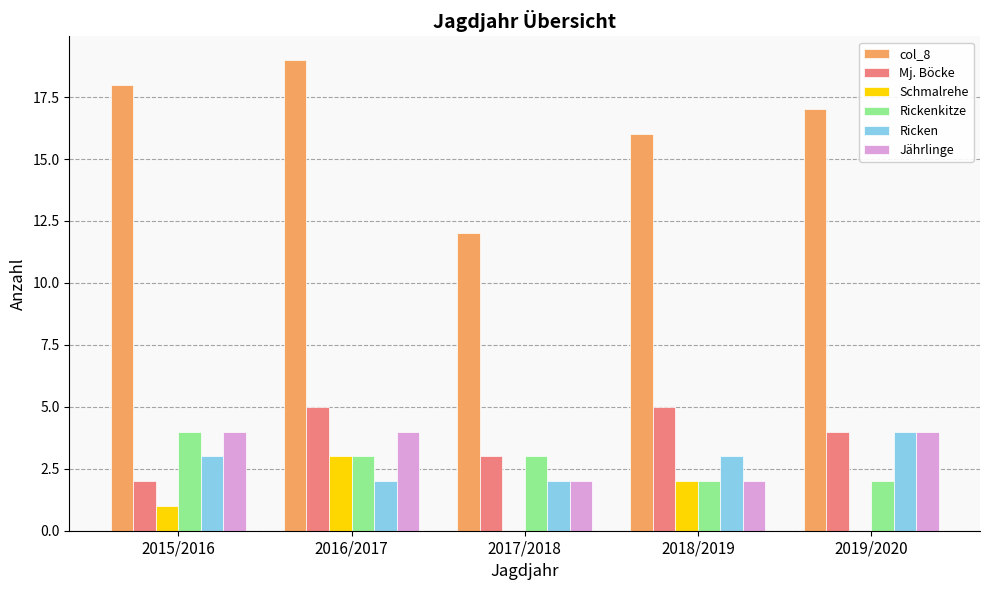

What is the sum of the Ricken values at 2018/2019 and 2017/2018?

5